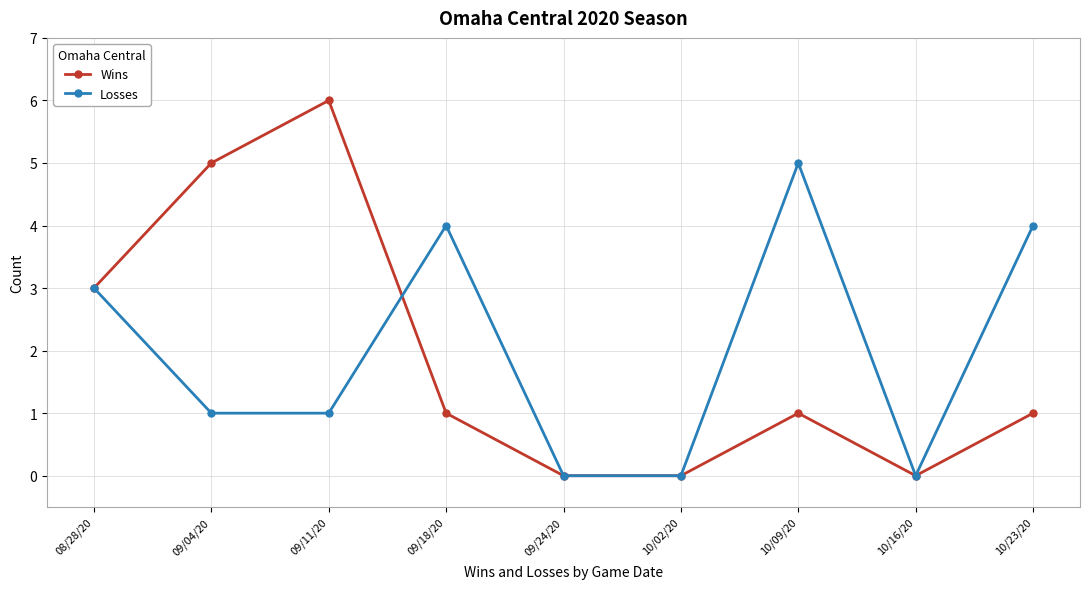

How many categories are shown in the chart?

9